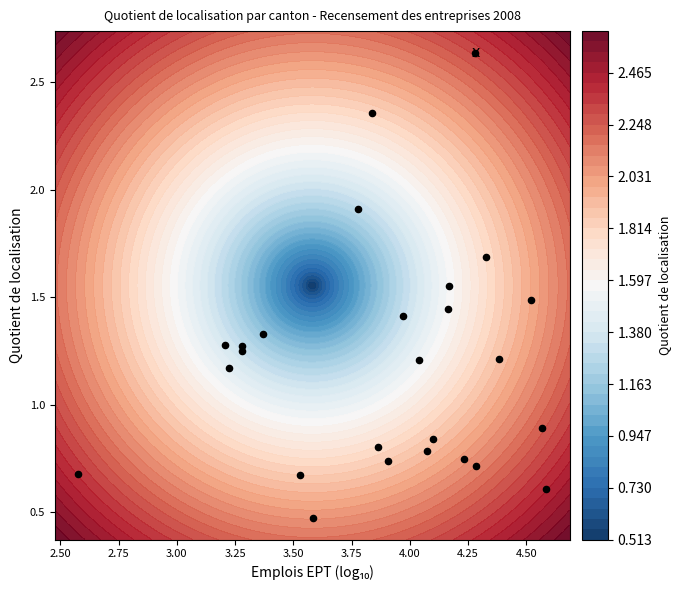

What is the greatest value displayed?

2.6